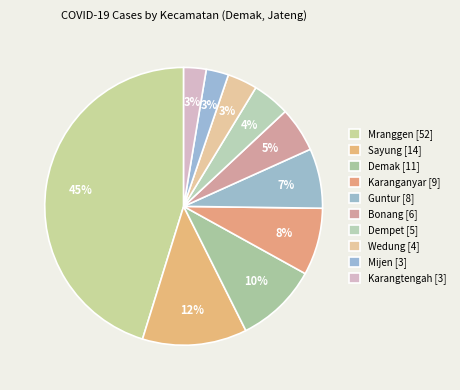

How many slices are in this pie chart?

10